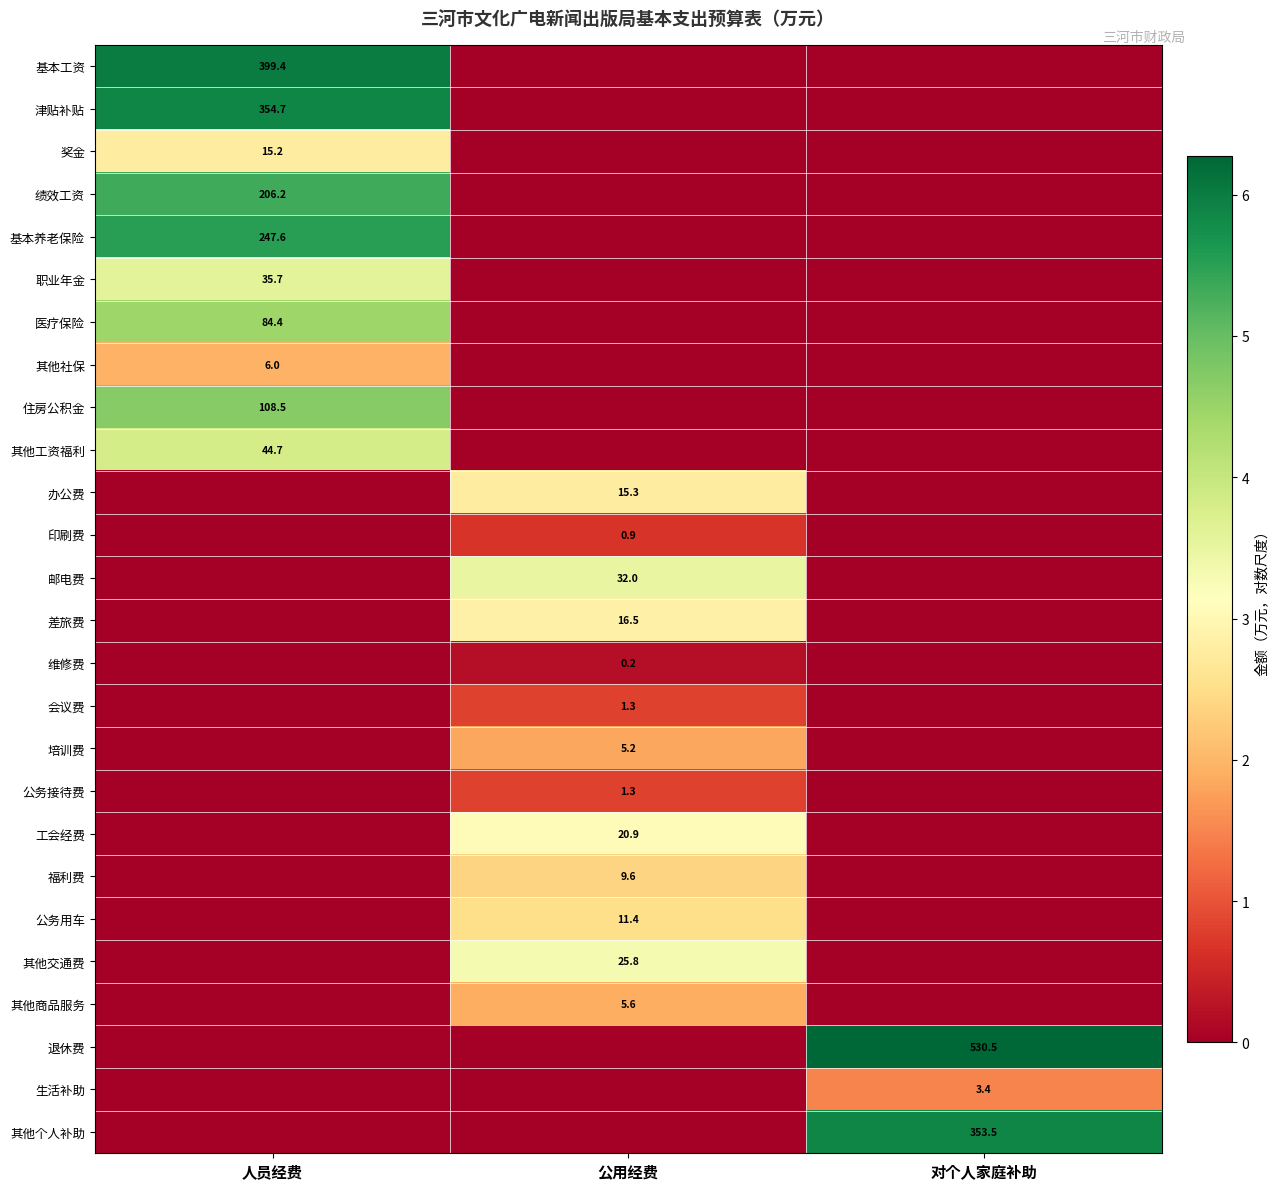

The 其他工资福利 series shows 60.8 at 人员经费. True or false?

False